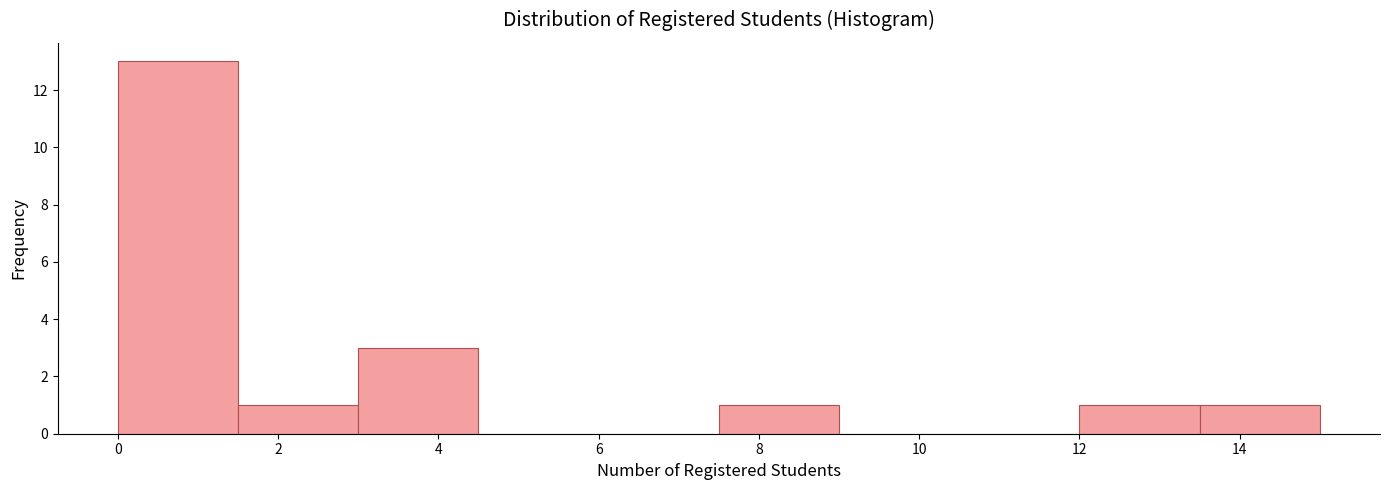

How tall is the bar that spans 13.5 to 15.0 on the x-axis? Neither the bar edges nor the heights are printed on the chart, so give them approximately, as read against the axes.

1